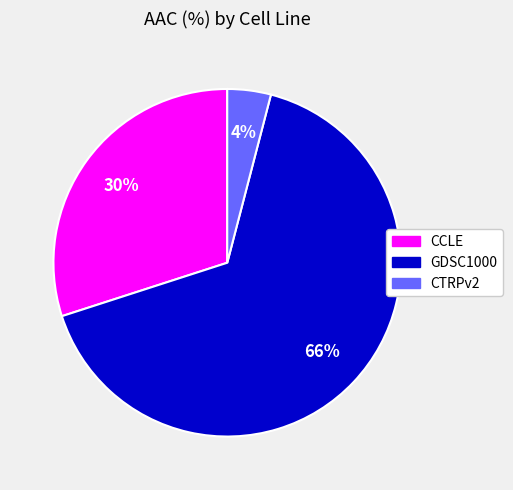

What percentage is the CTRPv2 slice, to the nearest percent?

4%